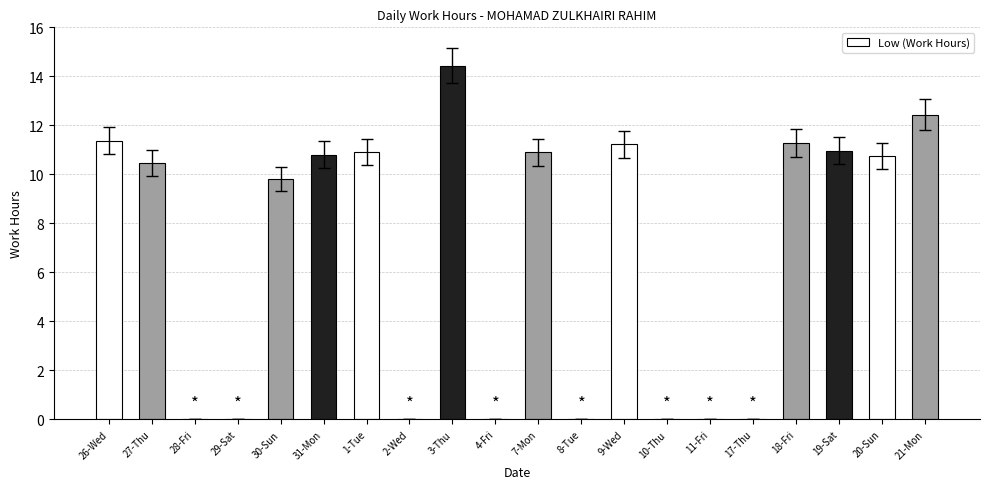

At which category does the chart reach its peak across all series?

3-Thu